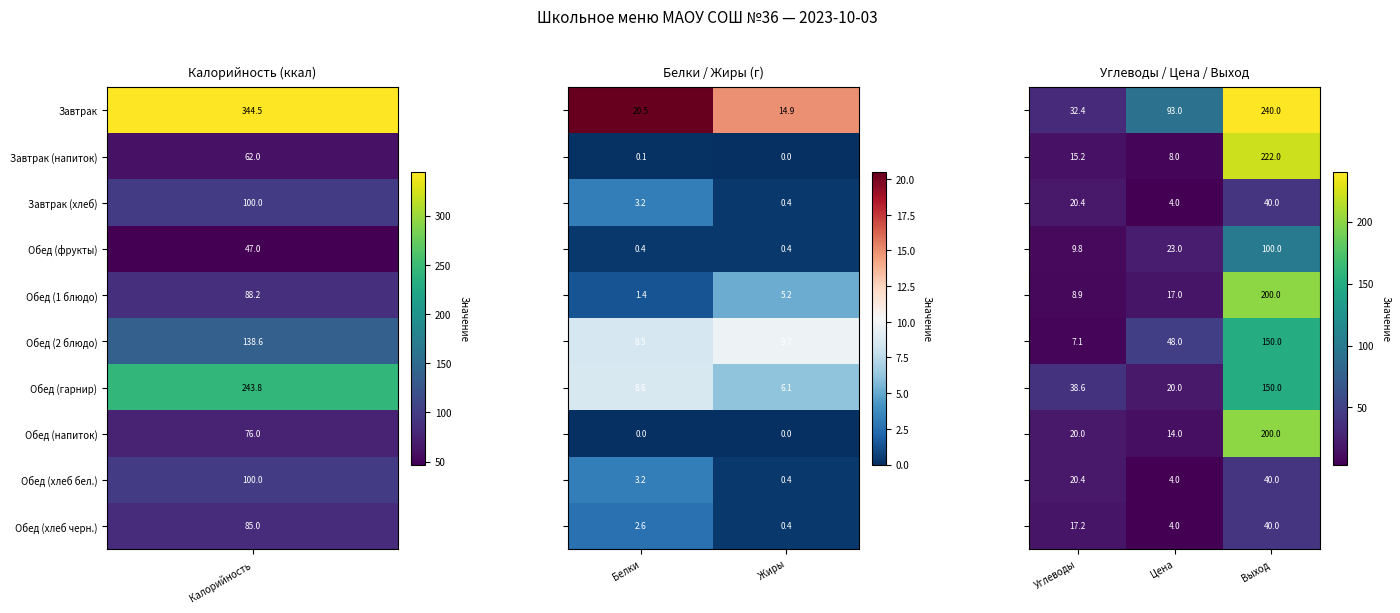

What is the maximum value for Обед (фрукты)?

100.0